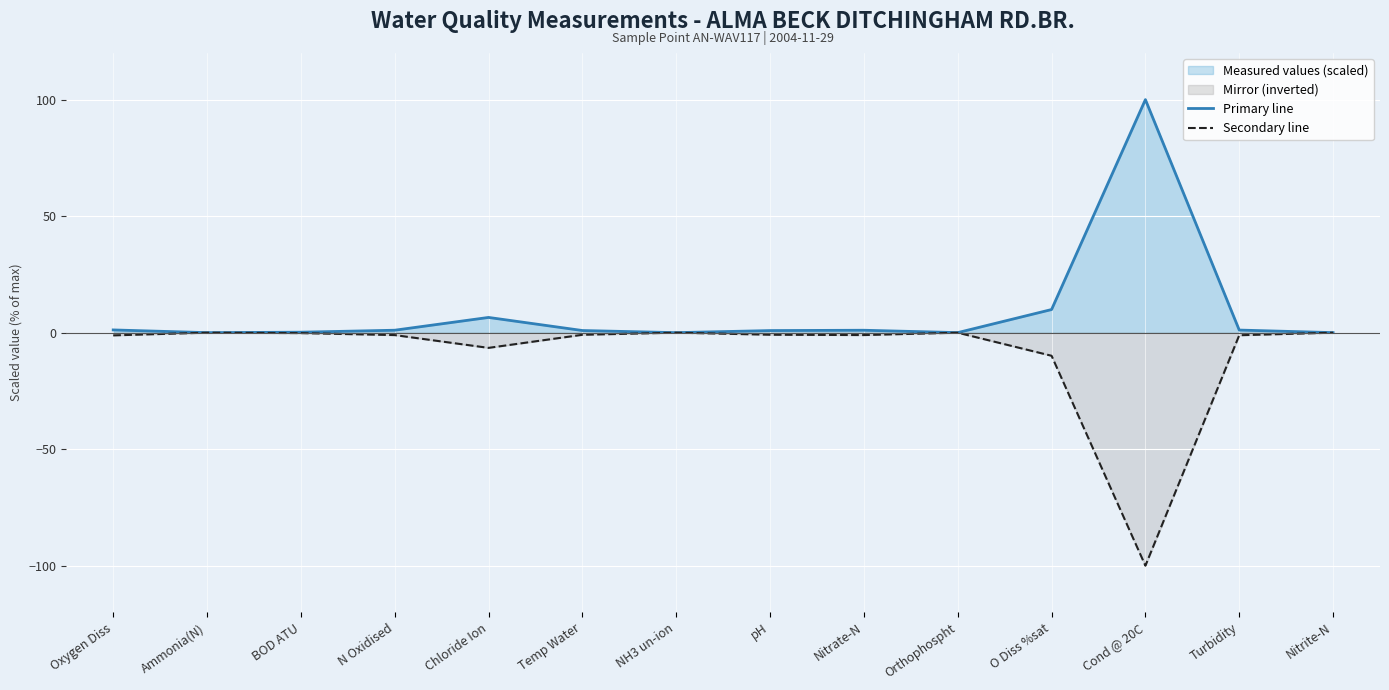

What is the difference between the maximum and minimum values in the Secondary line series?

100.0